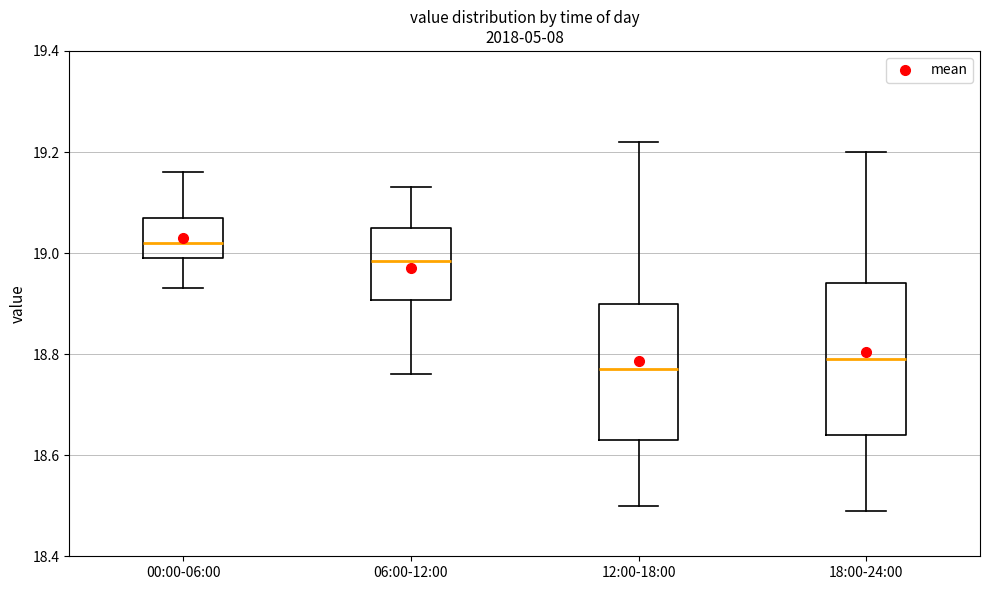

Where does the median line of the box for 06:00-12:00 sit on the y-axis? The values are not printed on the chart, so give them approximately, as read against the axis.

18.98